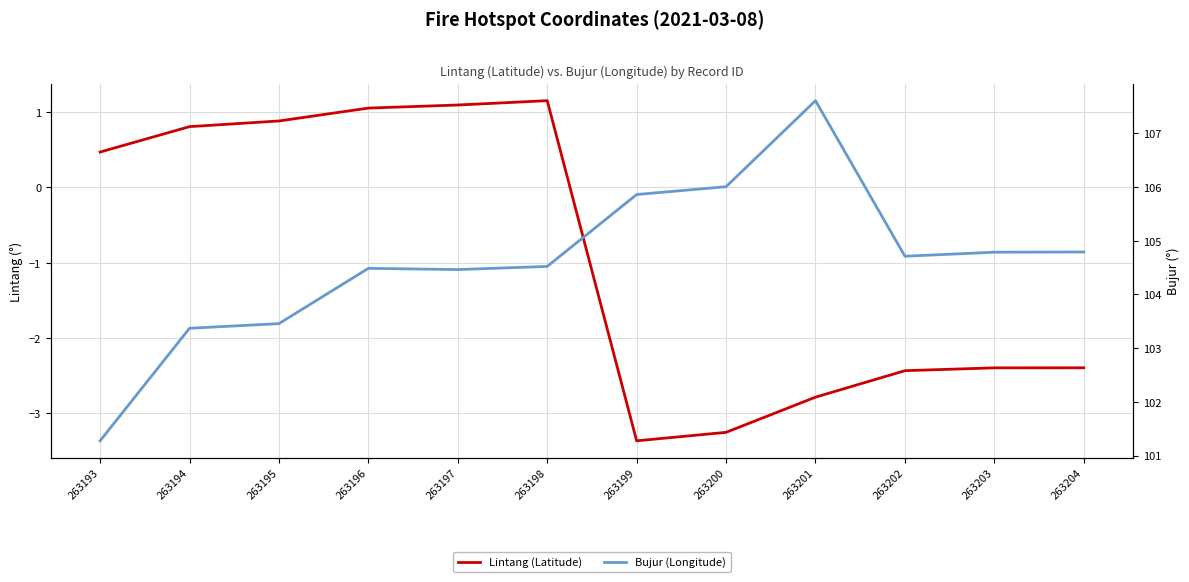

At which category is the sum across all series the highest?

263198